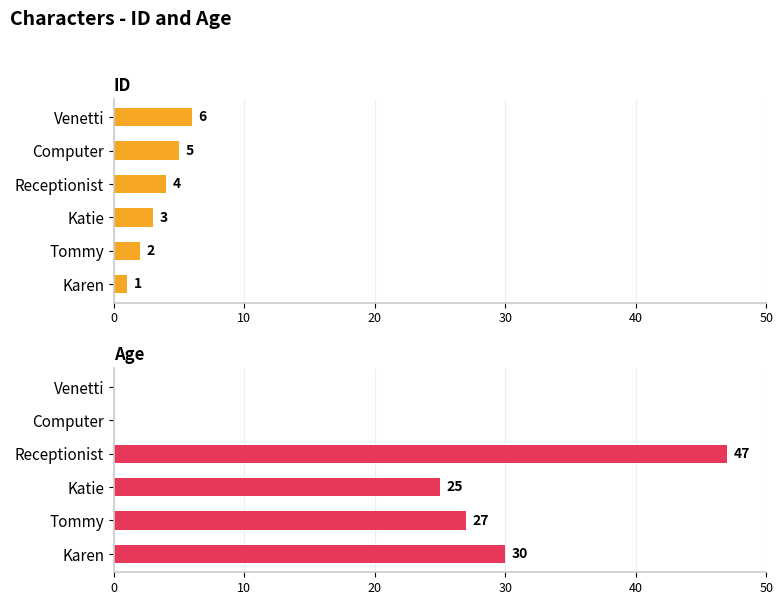

How many values in Age are above zero?

4